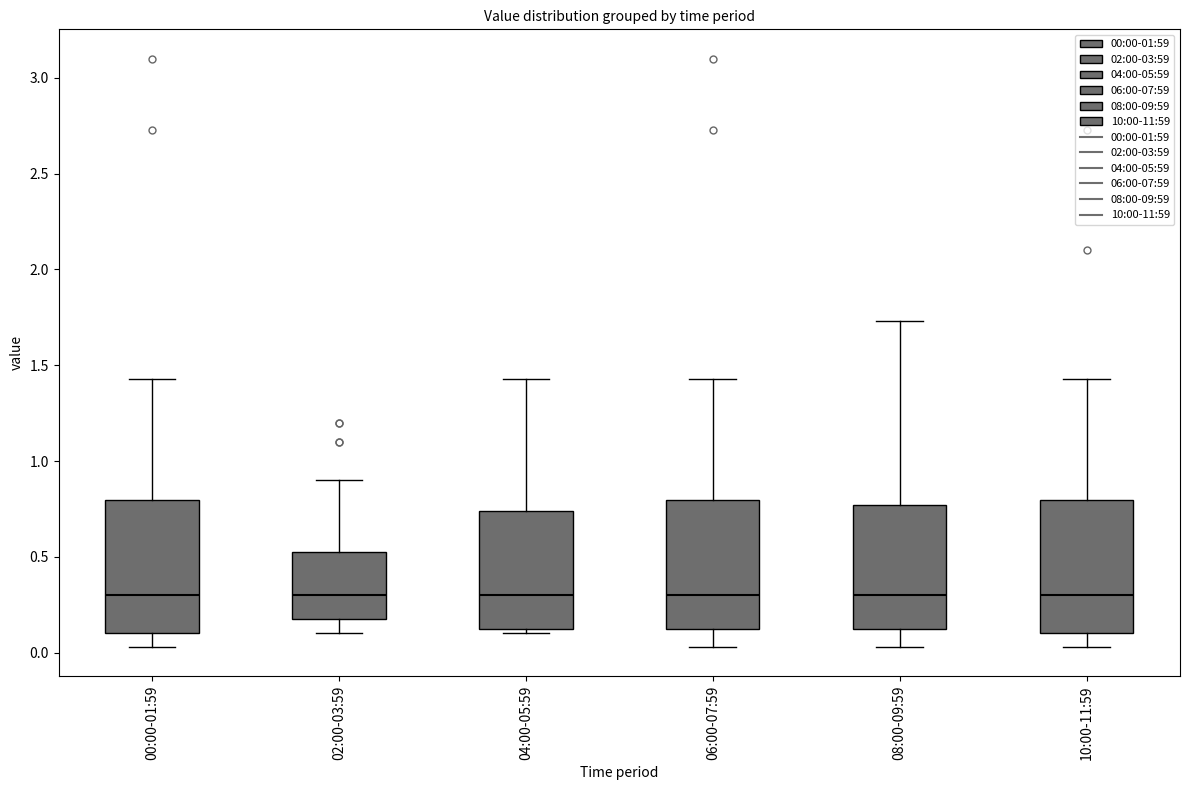

Reading left to right, read every box against the y-axis: the position of its median line, the range the box covers, and the ends of its whiskers. The values are not printed on the chart, so give them approximately, as read against the axis.

00:00-01:59: median 0.30, box 0.10 to 0.80, whiskers 0.05 to 1.45
02:00-03:59: median 0.30, box 0.20 to 0.55, whiskers 0.10 to 0.90
04:00-05:59: median 0.30, box 0.10 to 0.75, whiskers 0.10 (just below the box's lower edge) to 1.45
06:00-07:59: median 0.30, box 0.10 to 0.80, whiskers 0.05 to 1.45
08:00-09:59: median 0.30, box 0.10 to 0.75, whiskers 0.05 to 1.75
10:00-11:59: median 0.30, box 0.10 to 0.80, whiskers 0.05 to 1.45